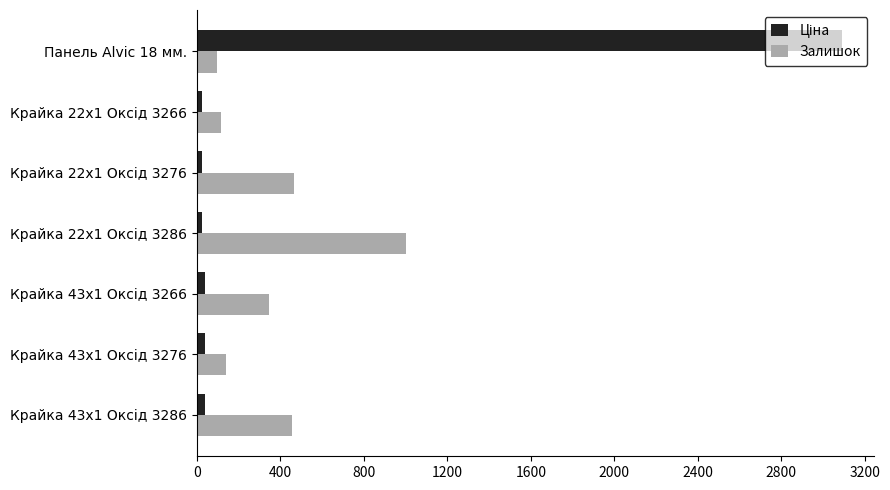

At which category does the chart reach its peak across all series?

Панель Alvic 18 мм.